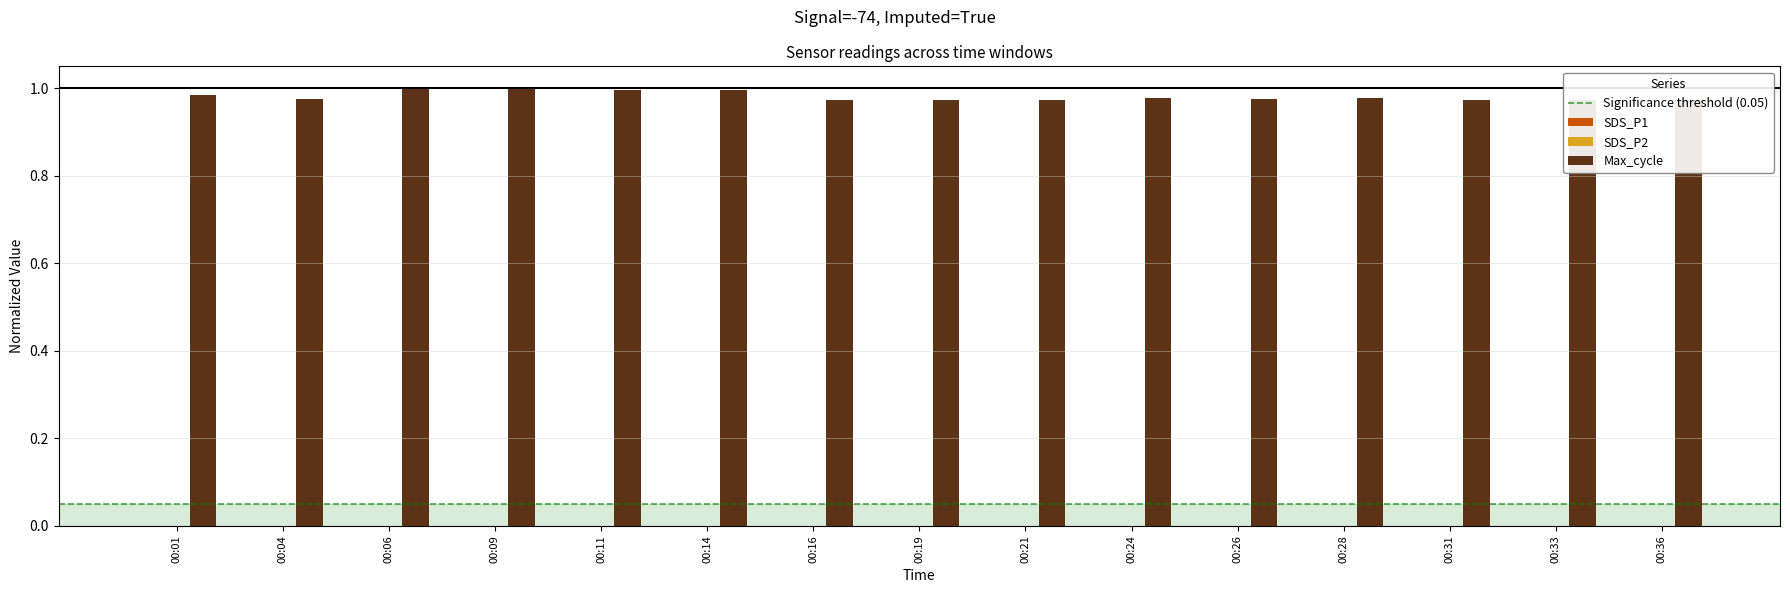

The value of SDS_P1 at 00:06 is 0.0. True or false?

True